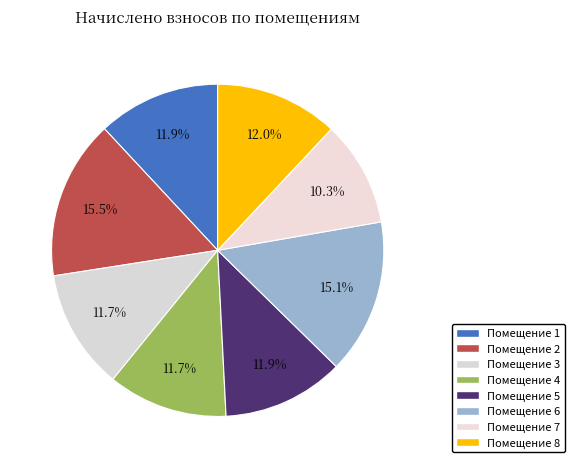

How many slices are in this pie chart?

8